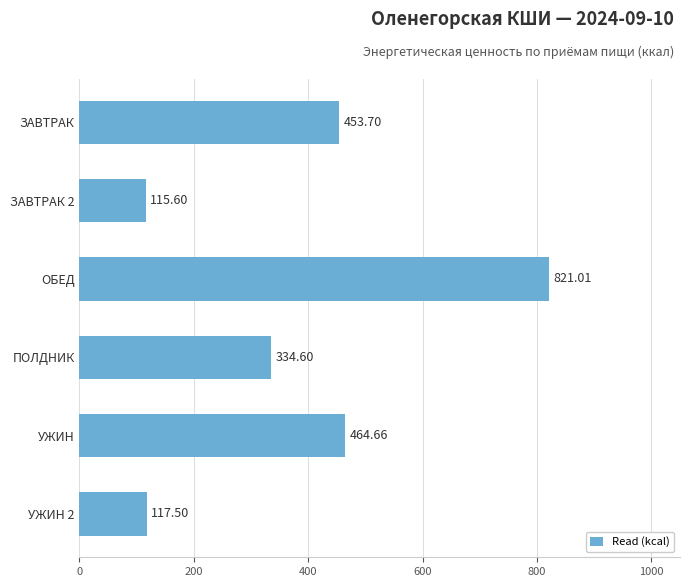

What is the difference between the maximum and minimum values?

705.4